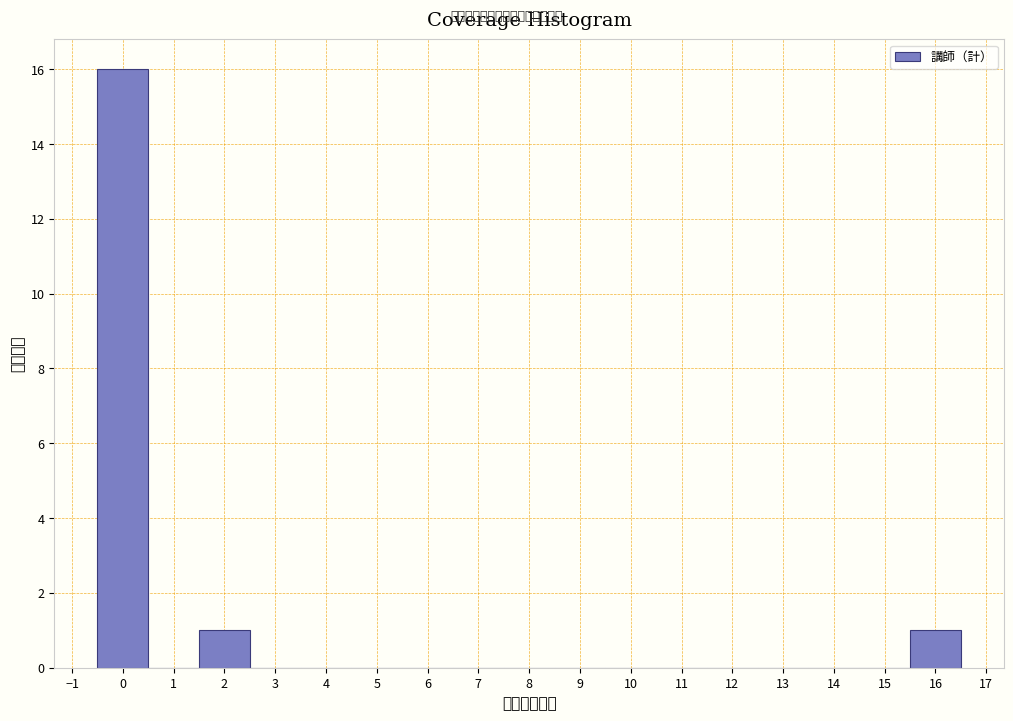

Reading left to right, transcribe this chart: for each bar, give the range it covers on the x-axis and its height. The values are not printed on the chart, so give them approximately, as read against the axis.

-0.5 to 0.5: 16
0.5 to 1.5: 0
1.5 to 2.5: 1
2.5 to 3.5: 0
3.5 to 4.5: 0
4.5 to 5.5: 0
5.5 to 6.5: 0
6.5 to 7.5: 0
7.5 to 8.5: 0
8.5 to 9.5: 0
9.5 to 10.5: 0
10.5 to 11.5: 0
11.5 to 12.5: 0
12.5 to 13.5: 0
13.5 to 14.5: 0
14.5 to 15.5: 0
15.5 to 16.5: 1